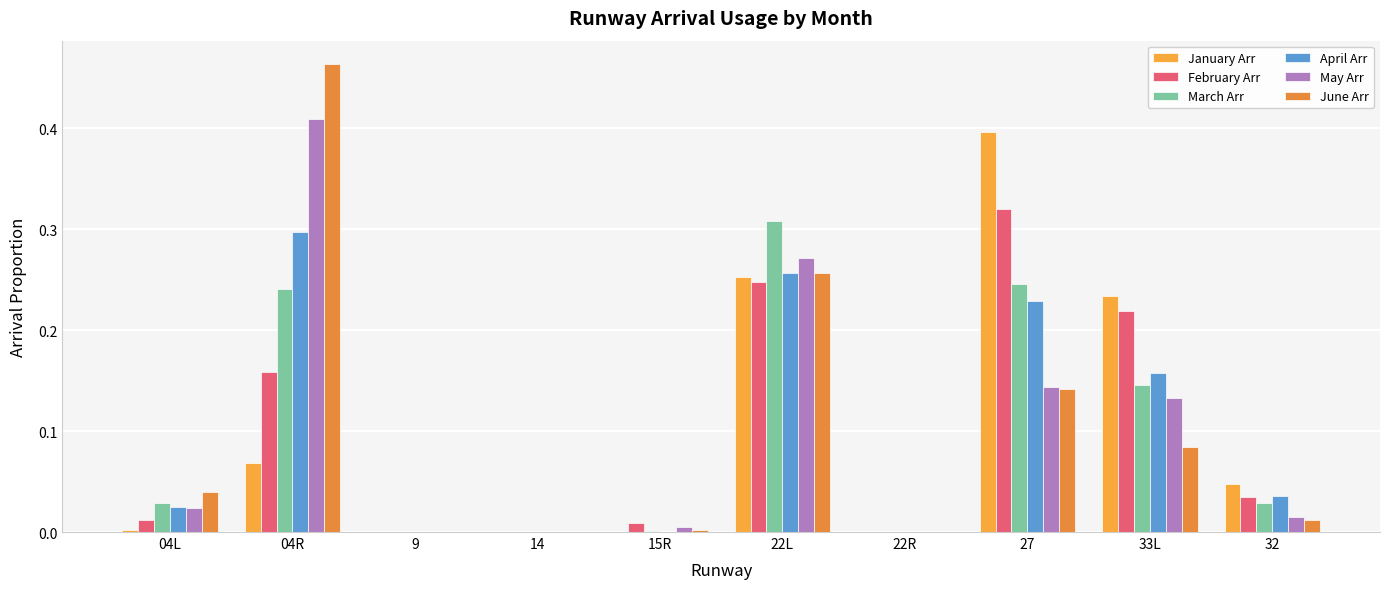

What is the average value of the June Arr series?

0.1